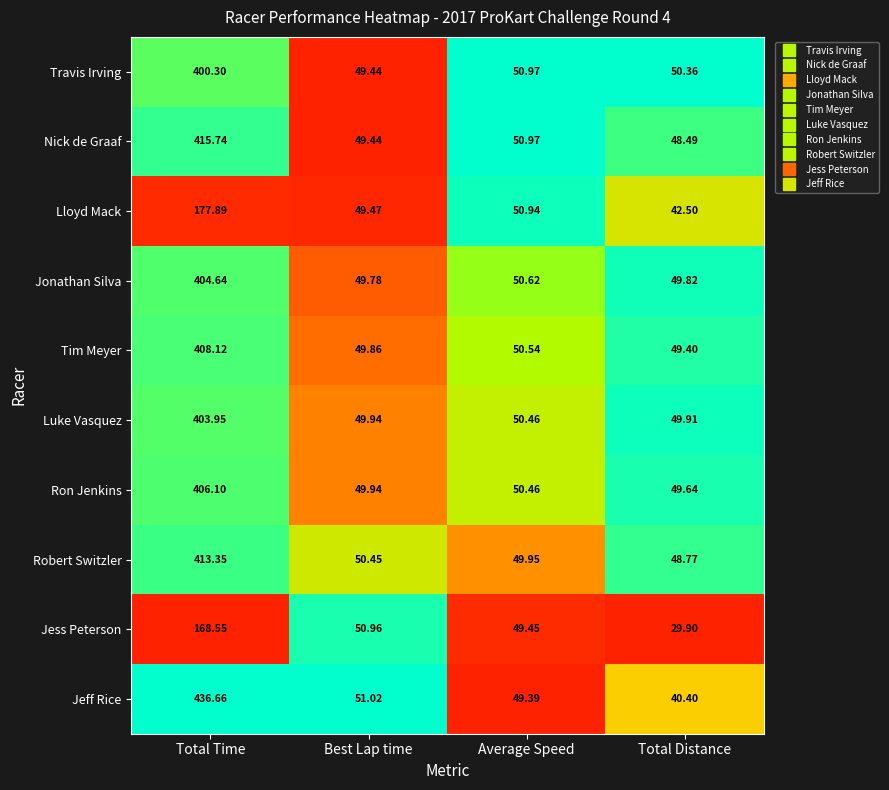

What is the total value across all series at Best Lap time?

500.3